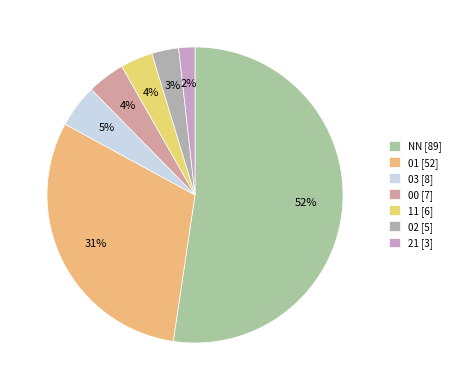

Count the number of slices in the pie.

7